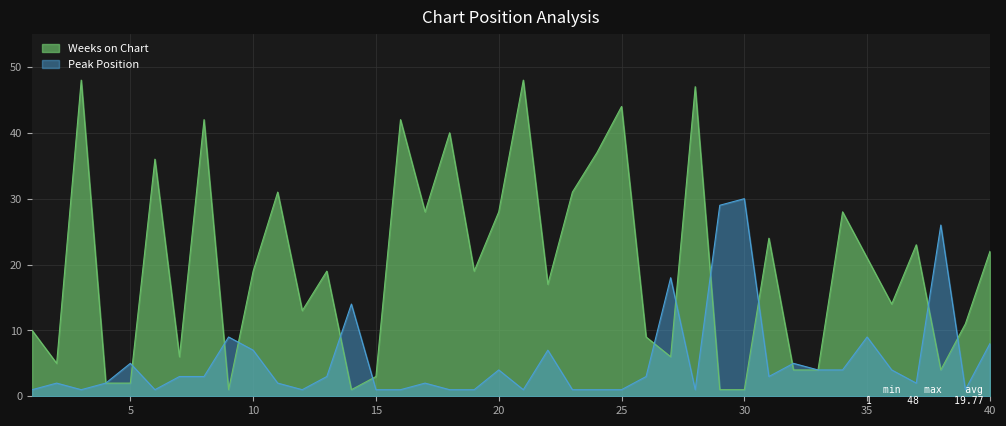

True or false: Peak Position and Weeks on Chart cross at least once.

True